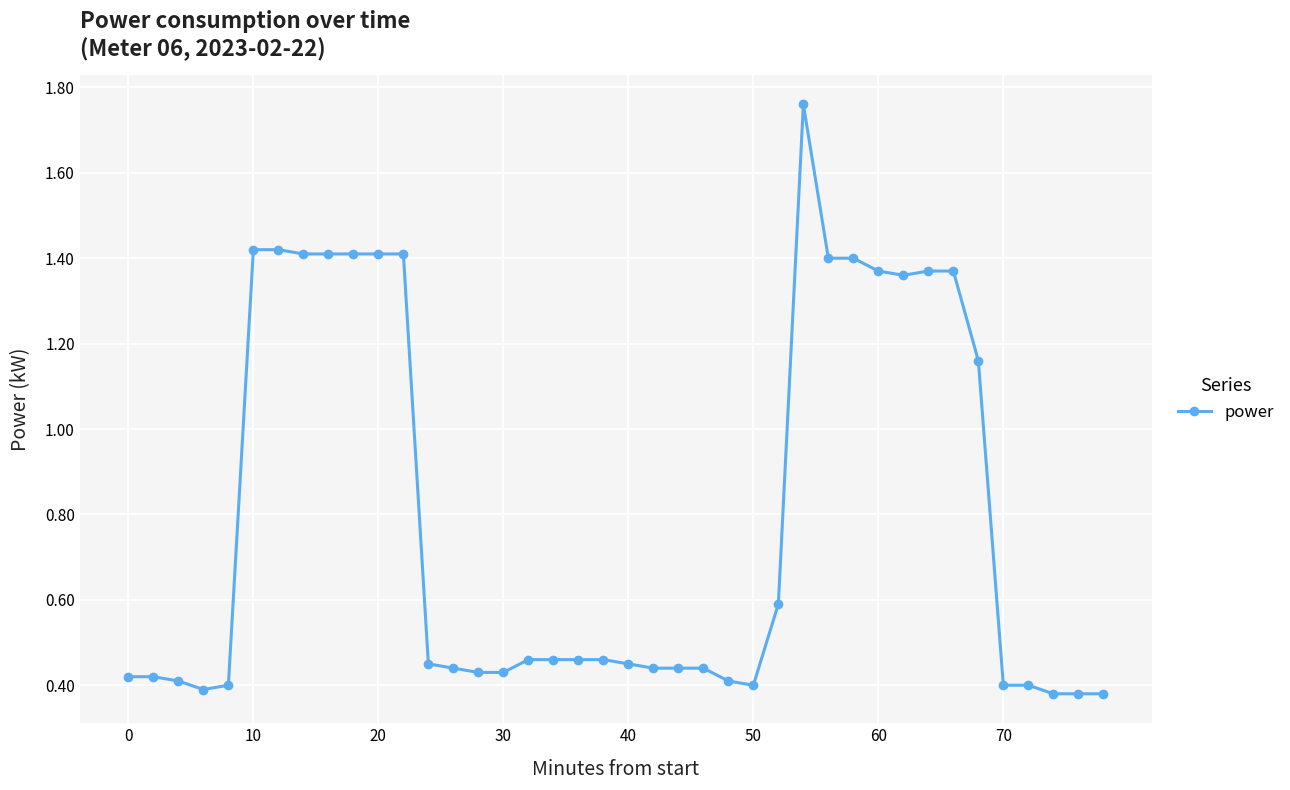

How many distinct data groups are displayed?

1